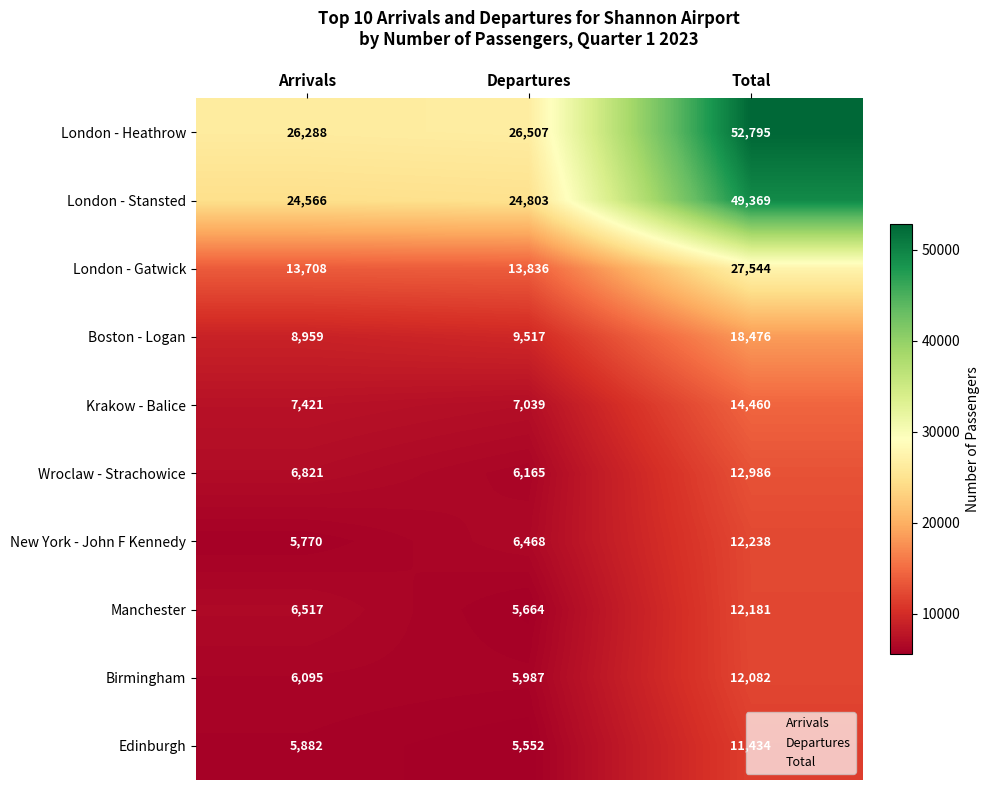

What is the total value across all series at Total?

223565